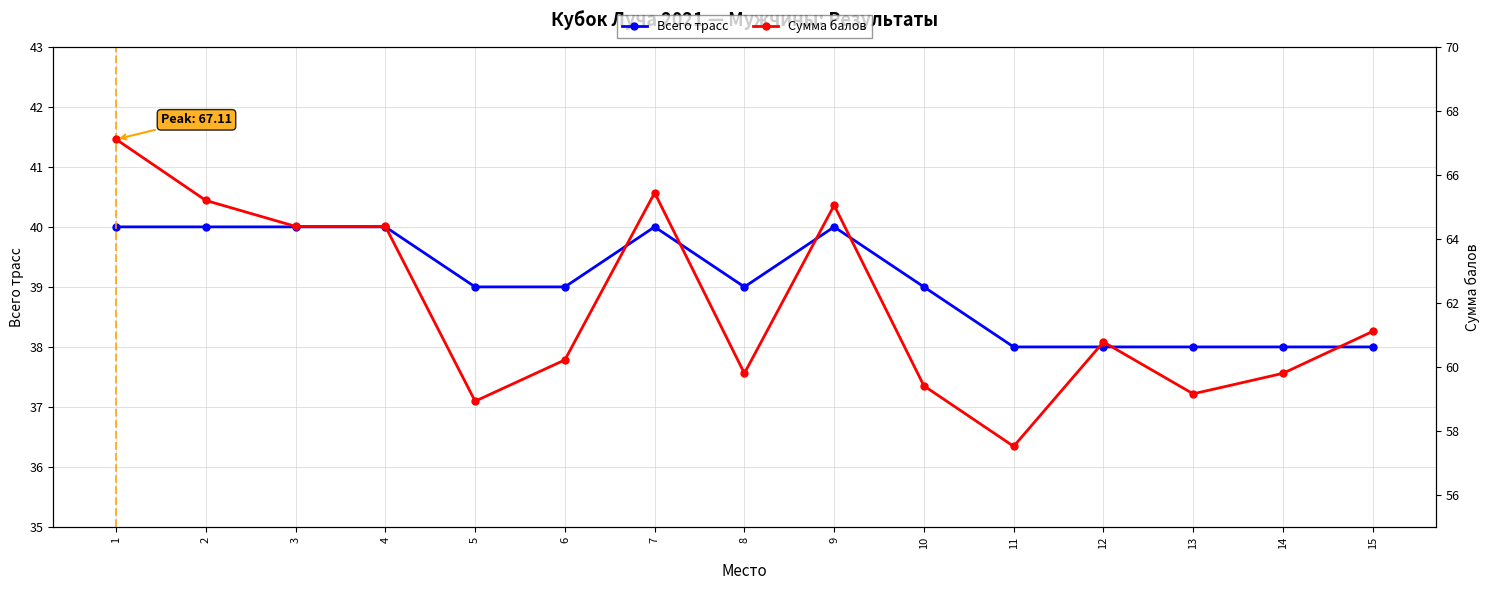

At which category does Всего трасс reach its first local peak?

7